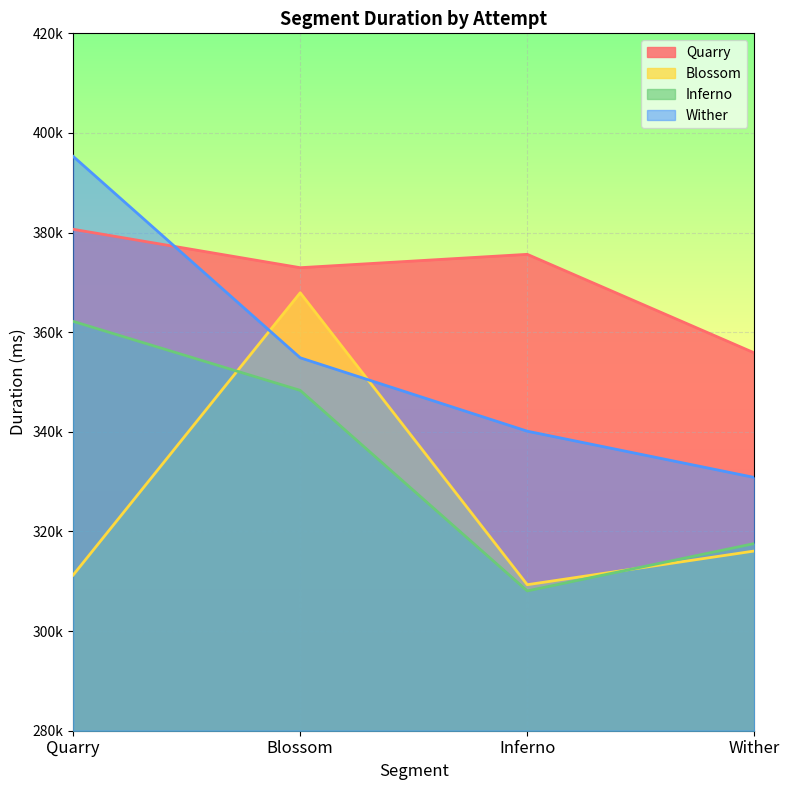

What is the label of the 1st point from the right?

Wither